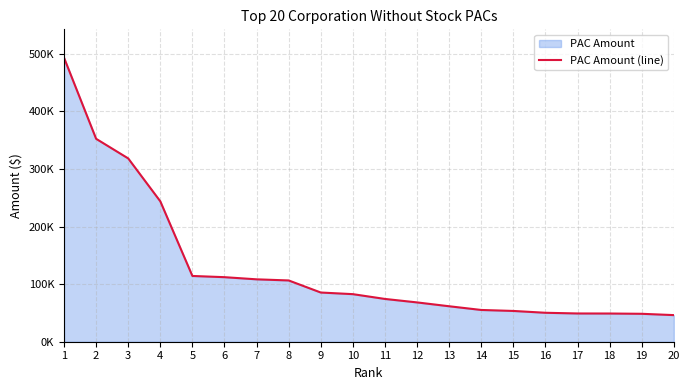

The chart shows a value of 231028.6 at 1. True or false?

False